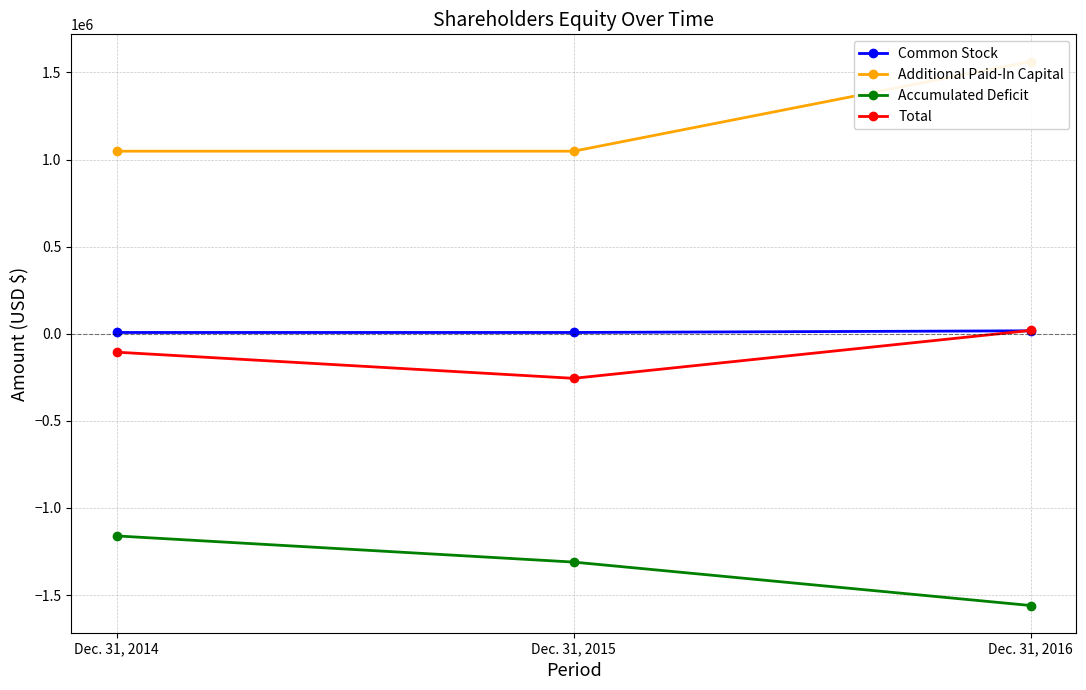

Reading left to right, transcribe all the data shown in this chart.

Common Stock: Dec. 31, 2014=7088	Dec. 31, 2015=7088	Dec. 31, 2016=16678
Additional Paid-In Capital: Dec. 31, 2014=1047798	Dec. 31, 2015=1047798	Dec. 31, 2016=1562516
Accumulated Deficit: Dec. 31, 2014=-1160825	Dec. 31, 2015=-1311030	Dec. 31, 2016=-1560392
Total: Dec. 31, 2014=-105940	Dec. 31, 2015=-256145	Dec. 31, 2016=18801